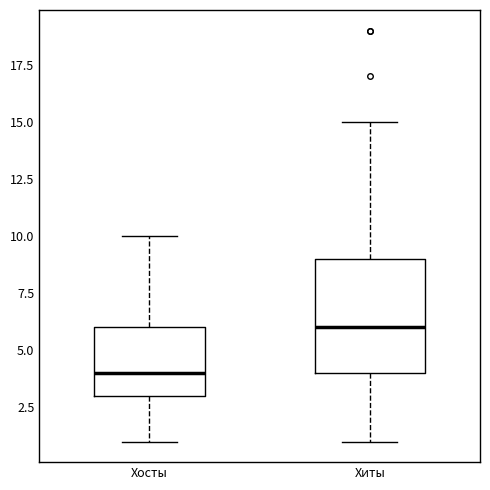

Reading left to right, transcribe this box plot: for each box, give where its median line is, the range the box spans, and where its two whiskers end, as read against the y-axis. The values are not printed on the chart, so give them approximately, as read against the axis.

Хосты: median 4, box 3 to 6, whiskers 1 to 10
Хиты: median 6, box 4 to 9, whiskers 1 to 15